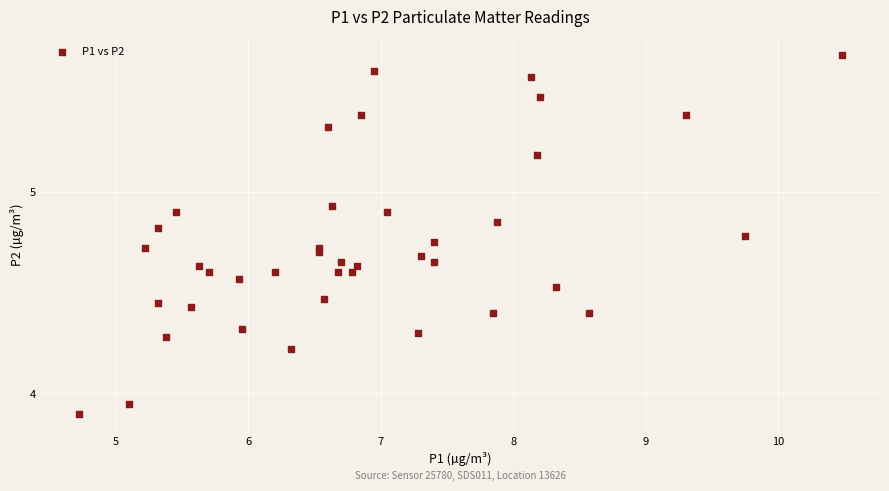

What is the range of Y values (max minus min)?

1.8